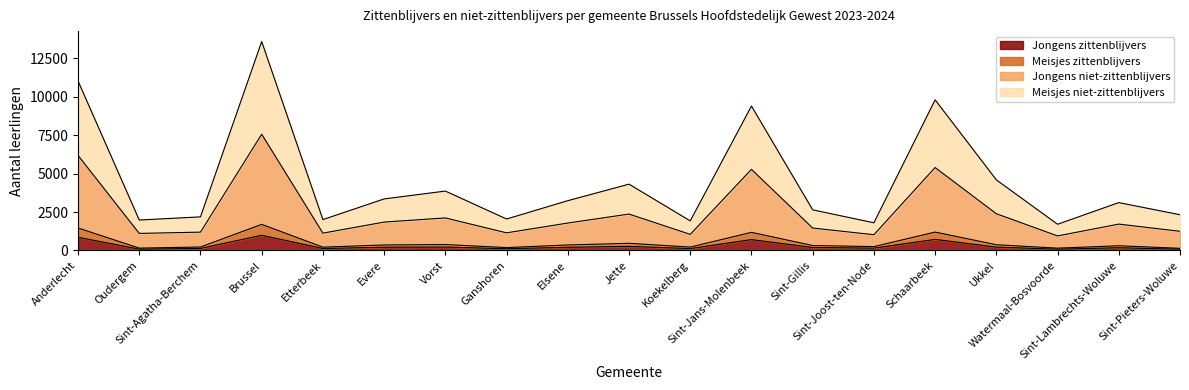

What is the maximum value for Jongens zittenblijvers?

989